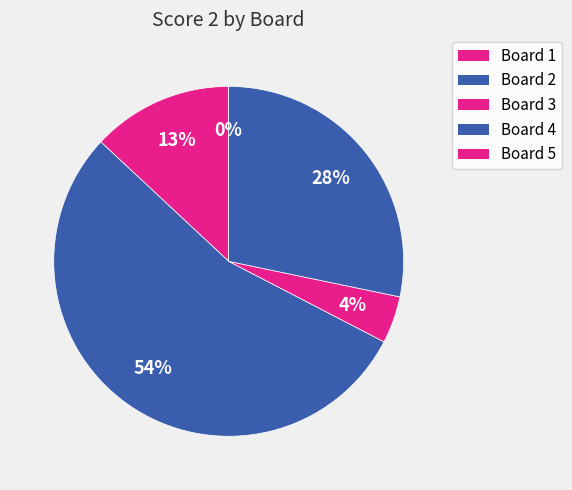

The Board 5 slice represents 0% of the pie. True or false?

True